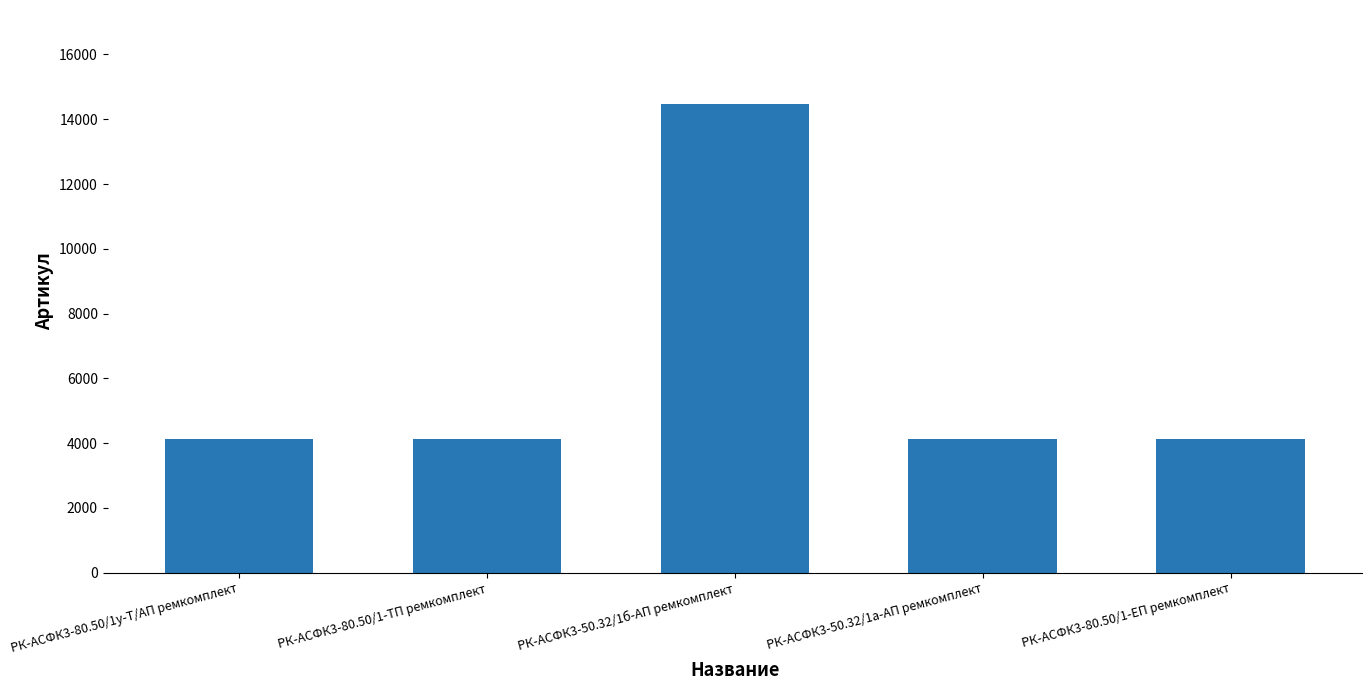

Which label corresponds to the largest value in the chart?

РК-АСФК3-50.32/1б-АП ремкомплект